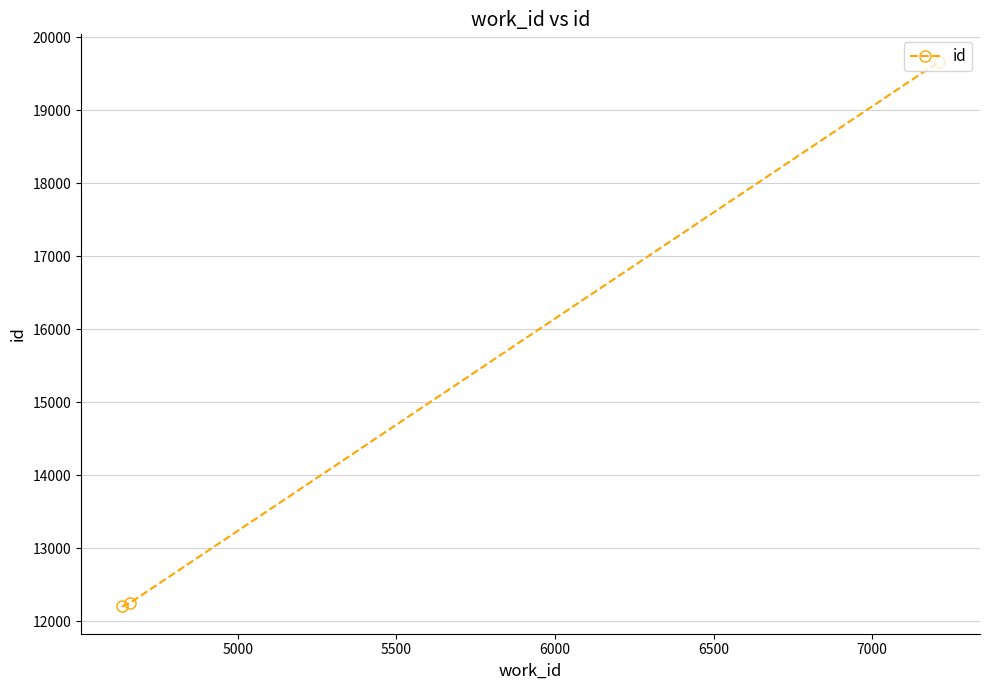

What is the greatest value displayed?

19667